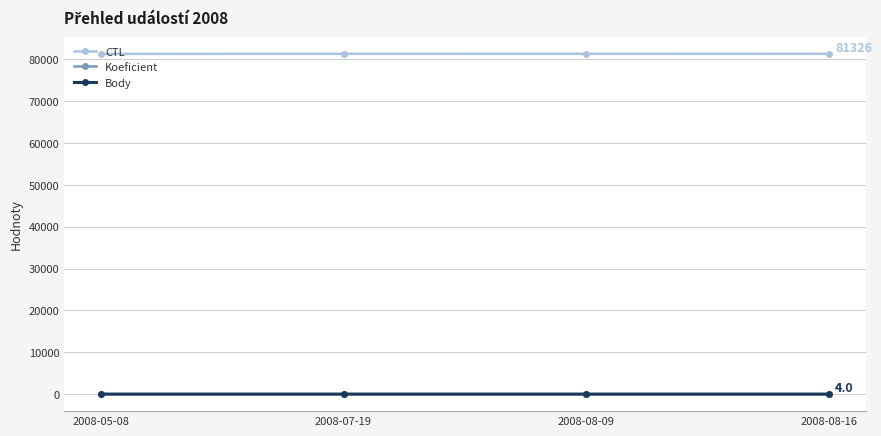

Is this an area chart (filled region under the line)?

No